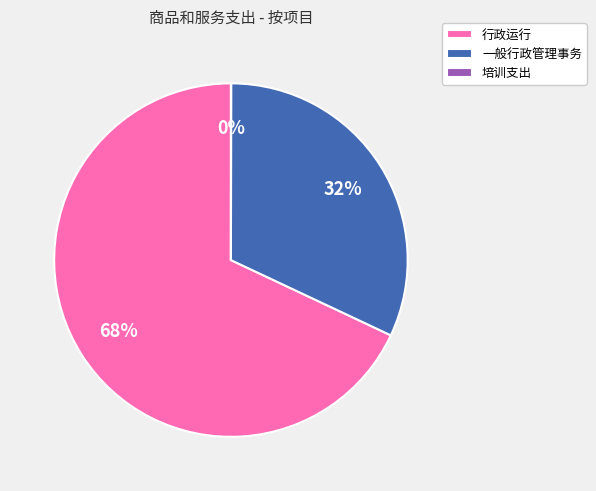

What percentage is the 一般行政管理事务 slice, to the nearest percent?

32%